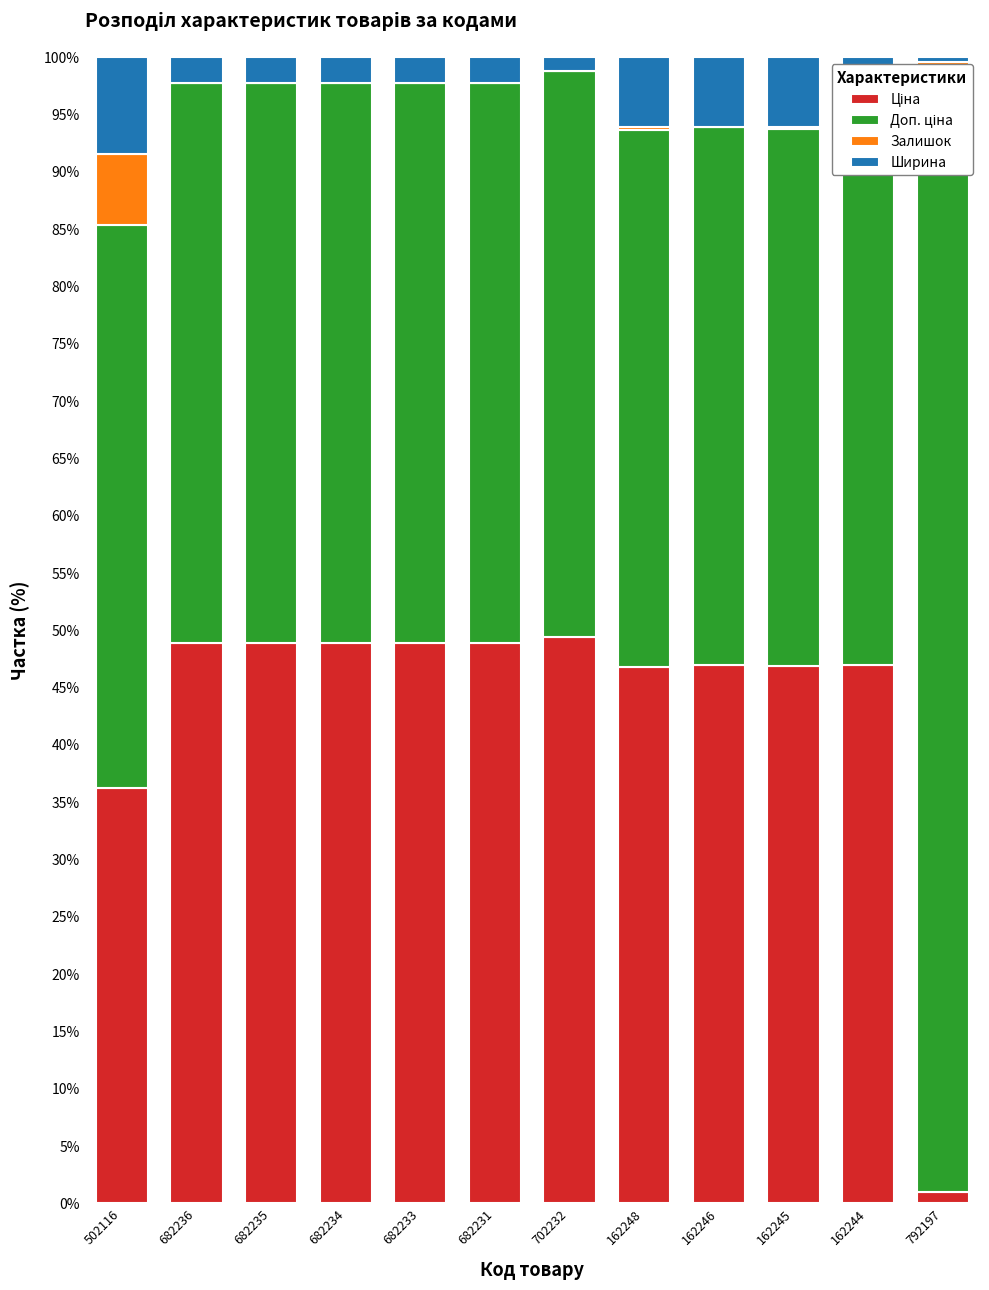

Rank the series by their maximum value, from lowest to highest.

Залишок, Ширина, Ціна, Доп. ціна